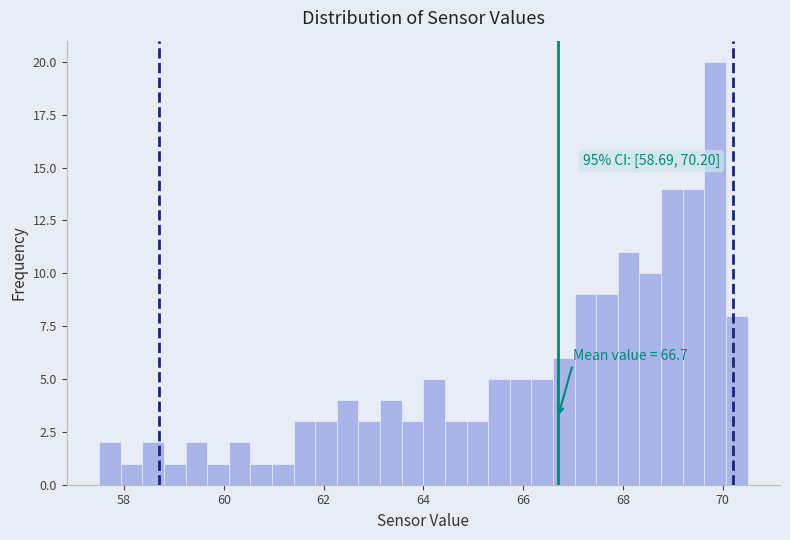

Around what value on the x-axis is the tallest bar? Give the approximate position of its centre, as read against the axis.

69.8